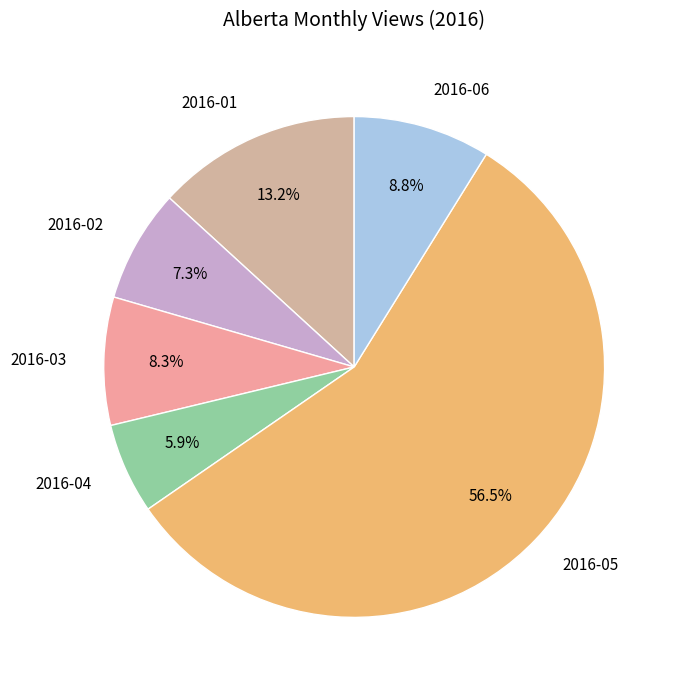

What is the smallest slice in the pie chart?

2016-04